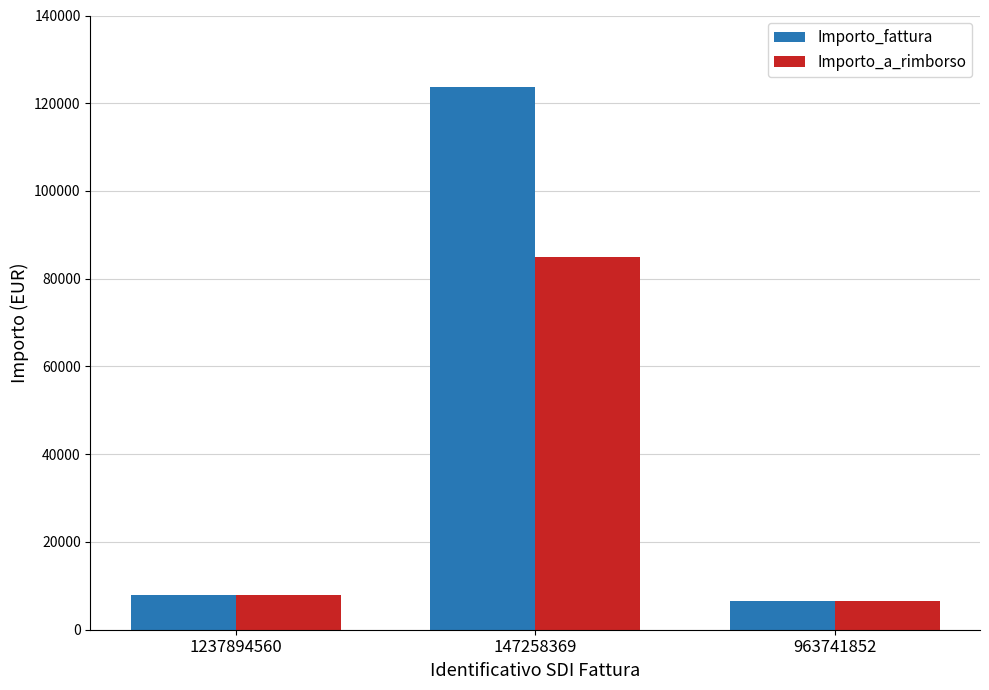

What is the maximum value shown in the chart?

123600.0